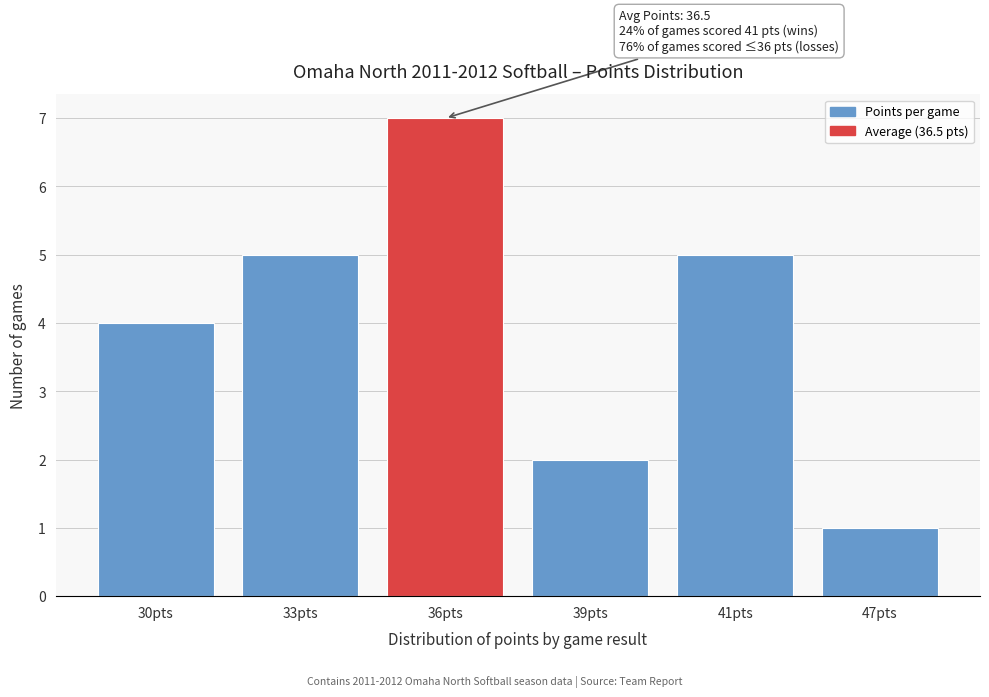

Reading right to left, extract all data points from this chart.

1	5	2	7	5	4